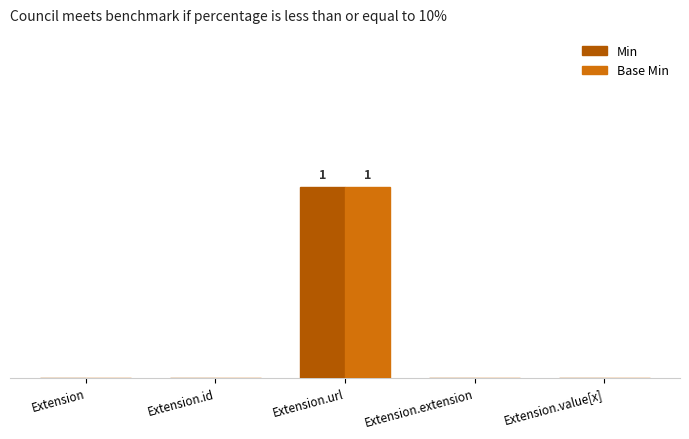

The Min series shows -1 at Extension.extension. True or false?

False